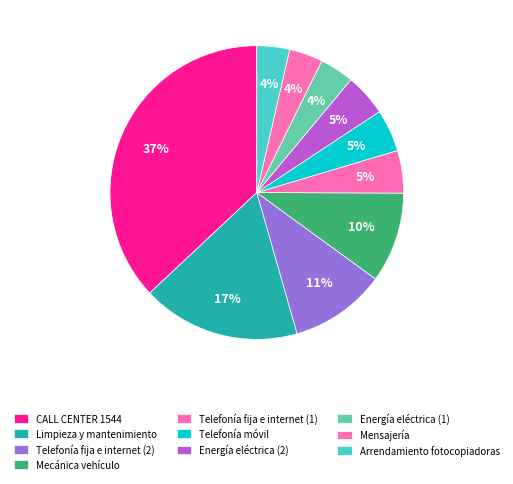

To the nearest percent, what is the combined percentage of Mensajería and Mecánica vehículo?

14%